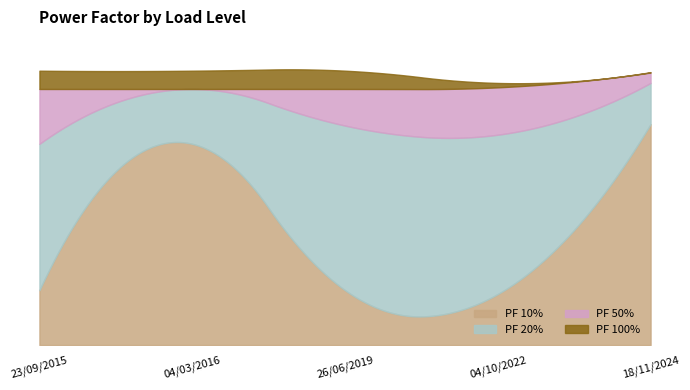

True or false: PF 100% has a value of 1.0 at 23/09/2015.

True